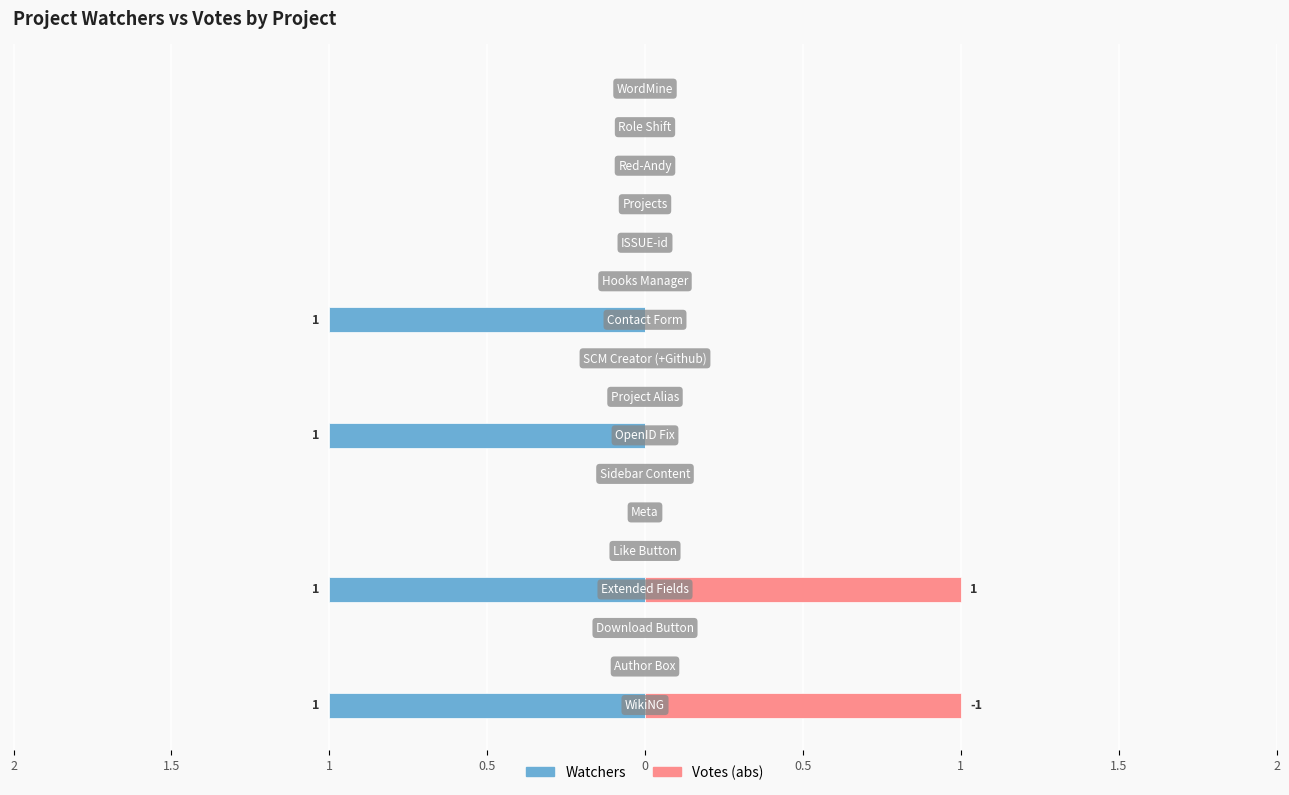

What is the maximum value shown in the chart?

1